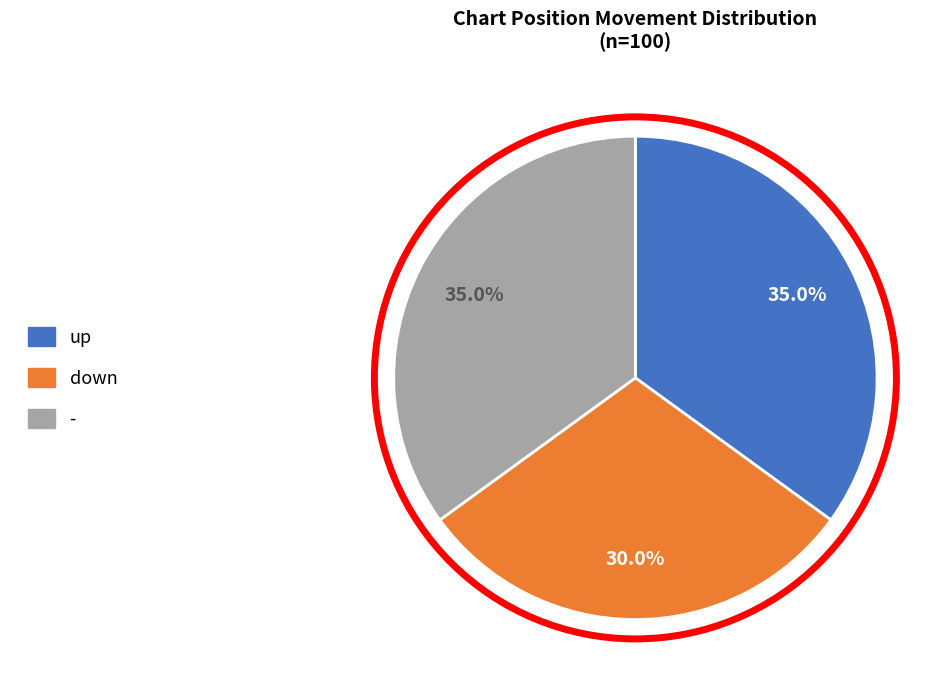

The up slice represents 28% of the pie. True or false?

False